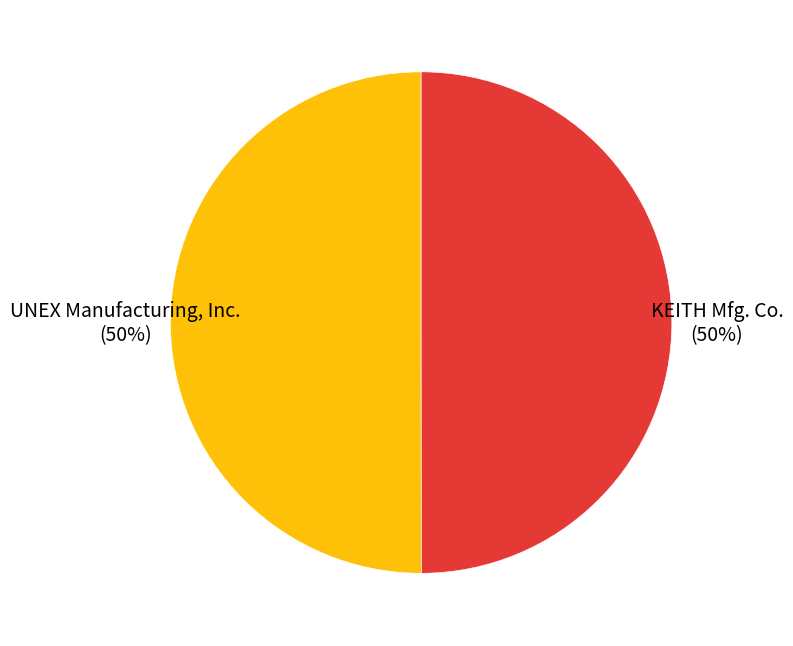

Do KEITH Mfg. Co. and UNEX Manufacturing, Inc. together represent more than half of the pie?

Yes